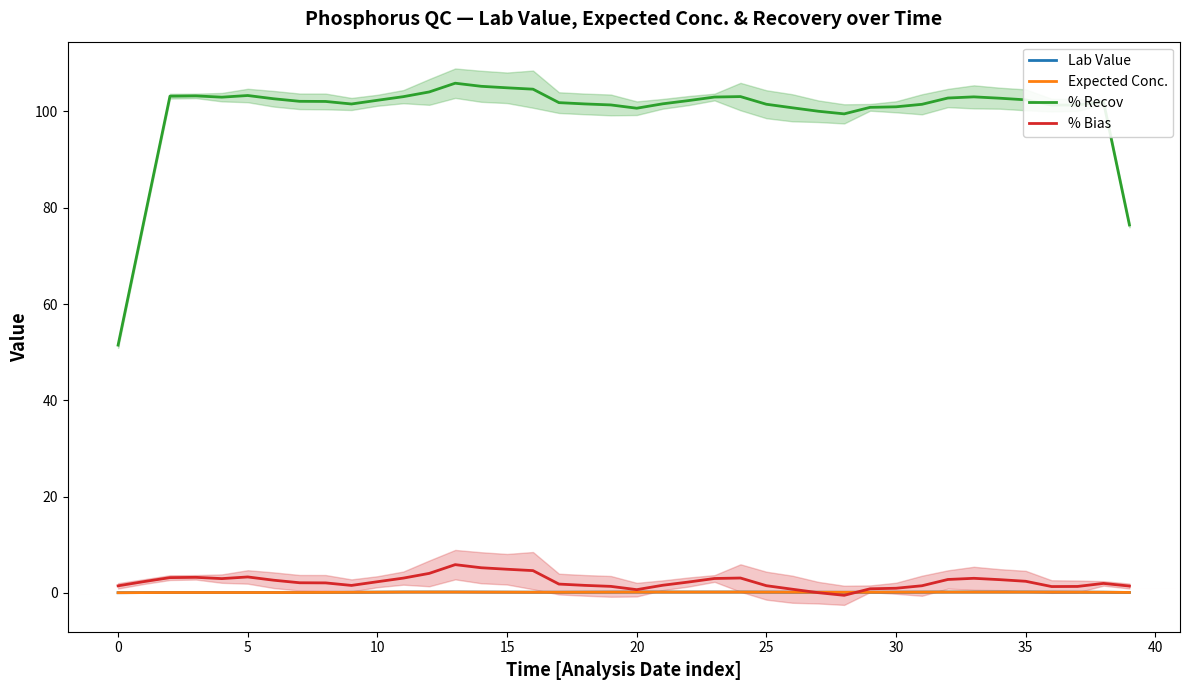

True or false: % Recov and Expected Conc. cross at least once.

False